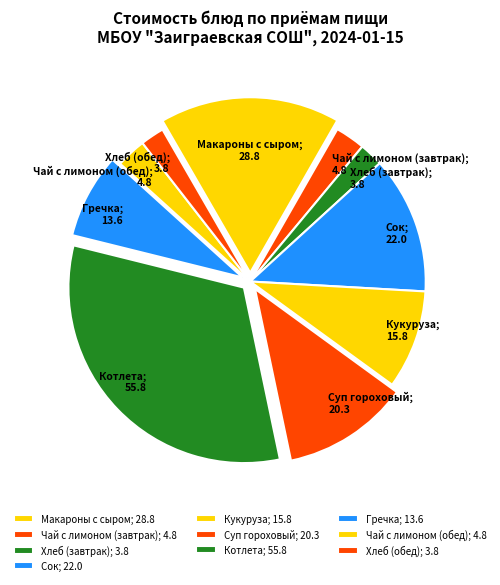

Is there any slice that represents more than half of the pie?

No